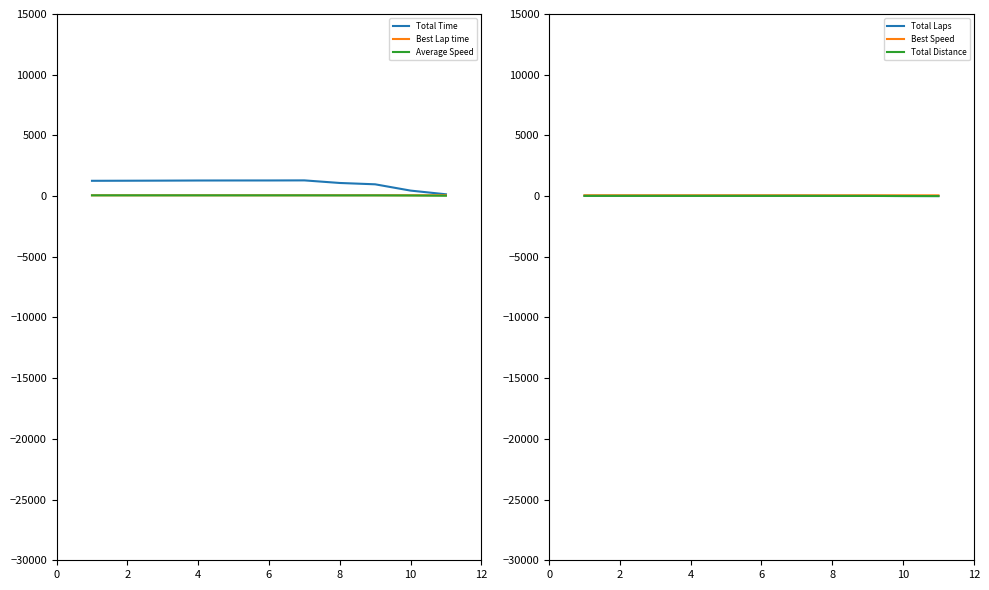

True or false: Total Time and Best Speed intersect in this chart.

False